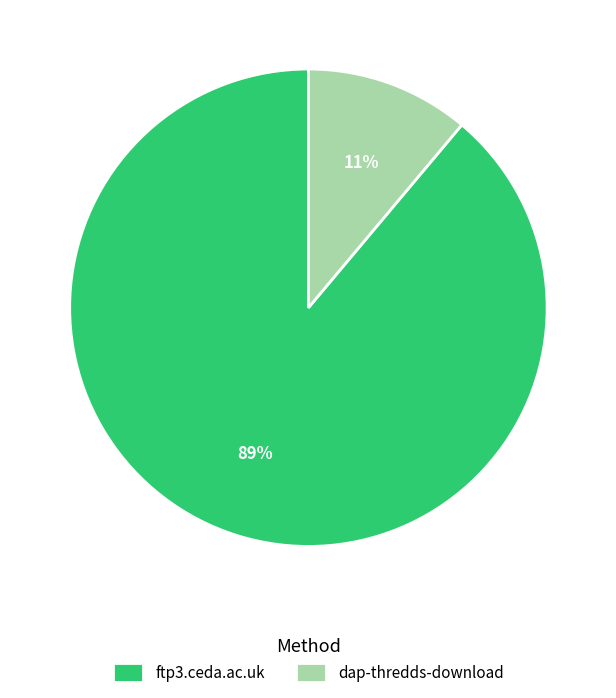

To the nearest percent, what is the difference between the dap-thredds-download and ftp3.ceda.ac.uk slice percentages?

78%